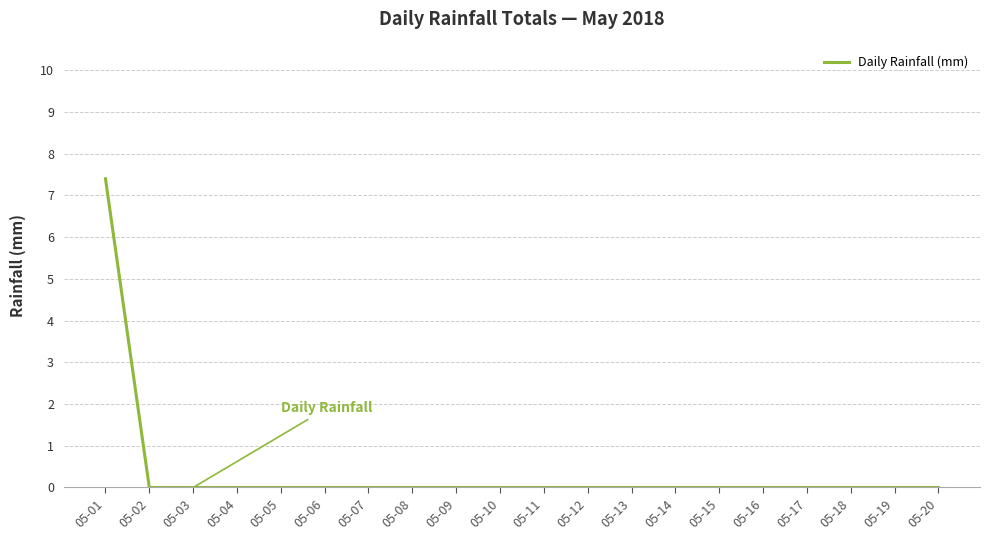

Reading right to left, list all the values displayed in this chart.

0.0	0.0	0.0	0.0	0.0	0.0	0.0	0.0	0.0	0.0	0.0	0.0	0.0	0.0	0.0	0.0	0.0	0.0	0.0	7.4